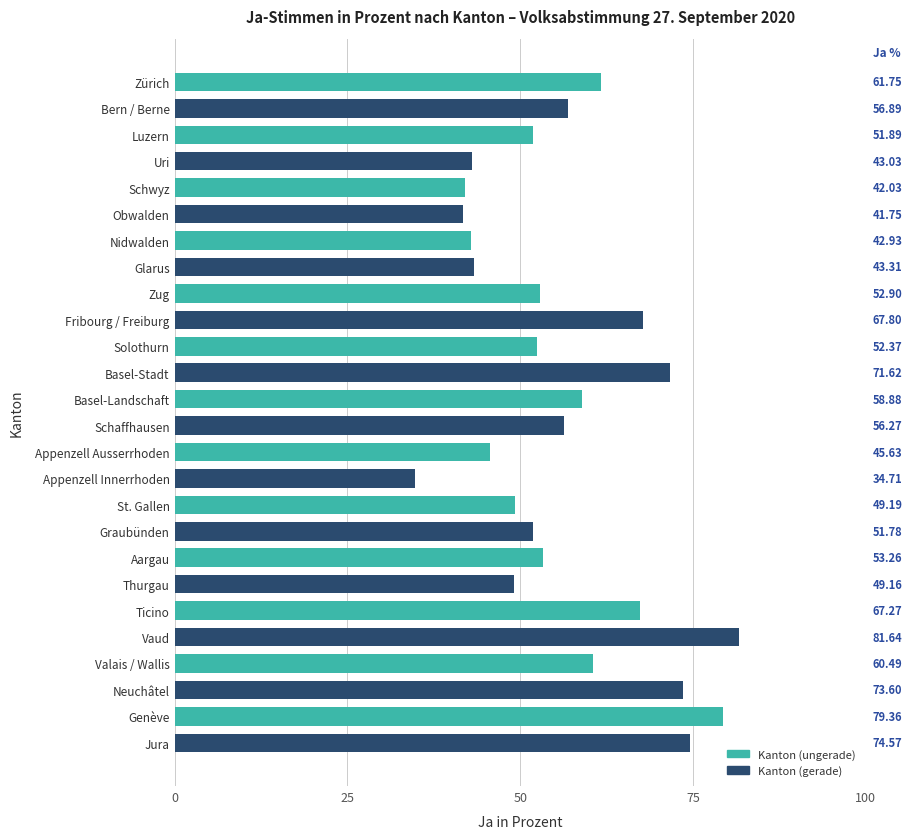

What is the sum of the values at Jura and Aargau?

127.8